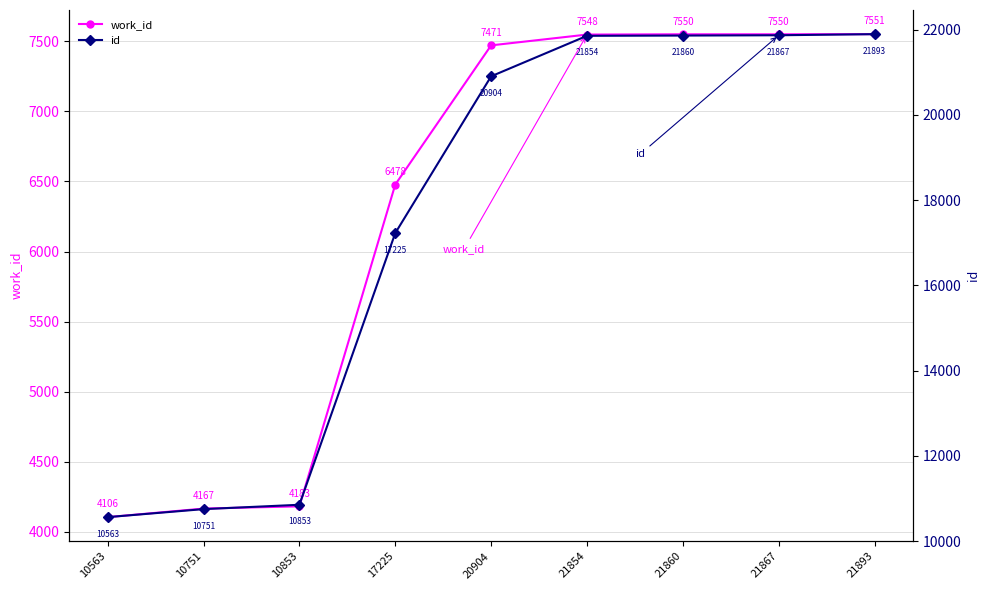

At which category is the sum across all series the highest?

21893